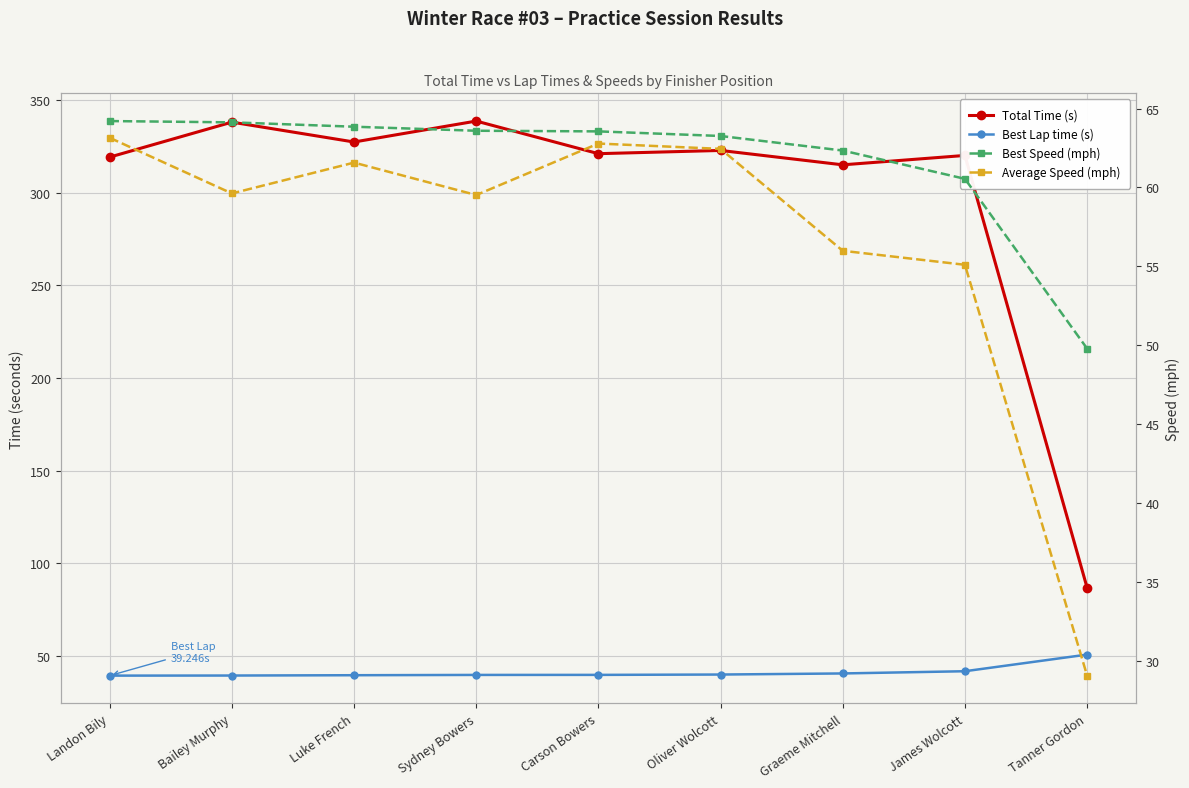

True or false: Total Time (s) and Average Speed (mph) cross at least once.

False